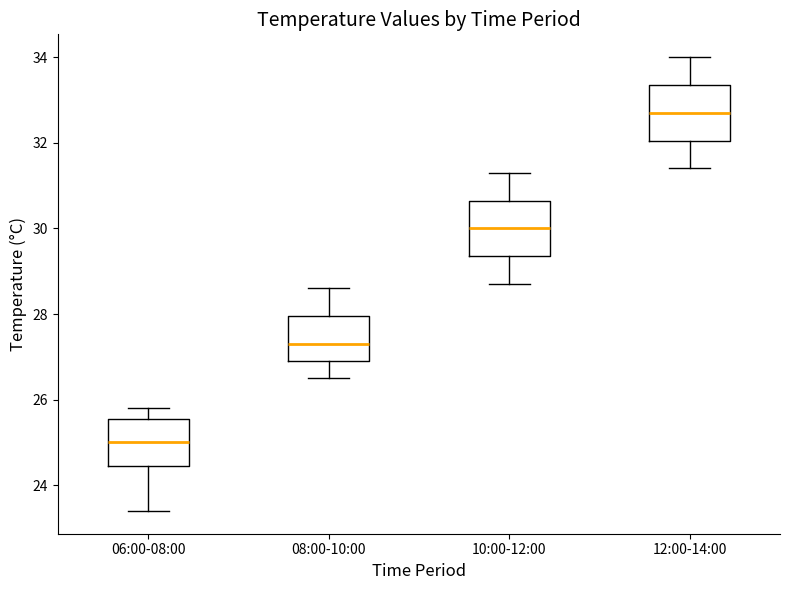

Which box's median line is the lowest?

06:00-08:00